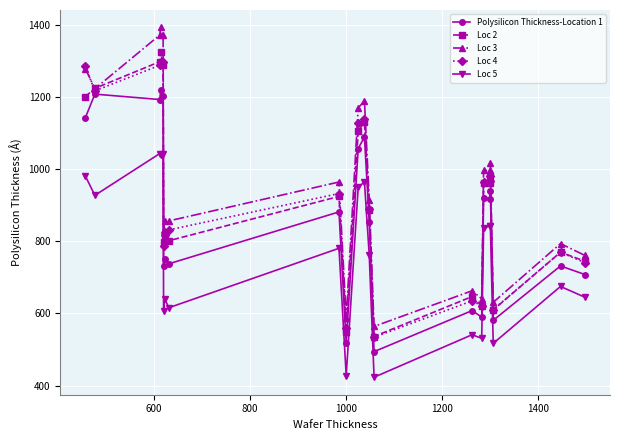

How many data points in Loc 4 are less than 933?

11